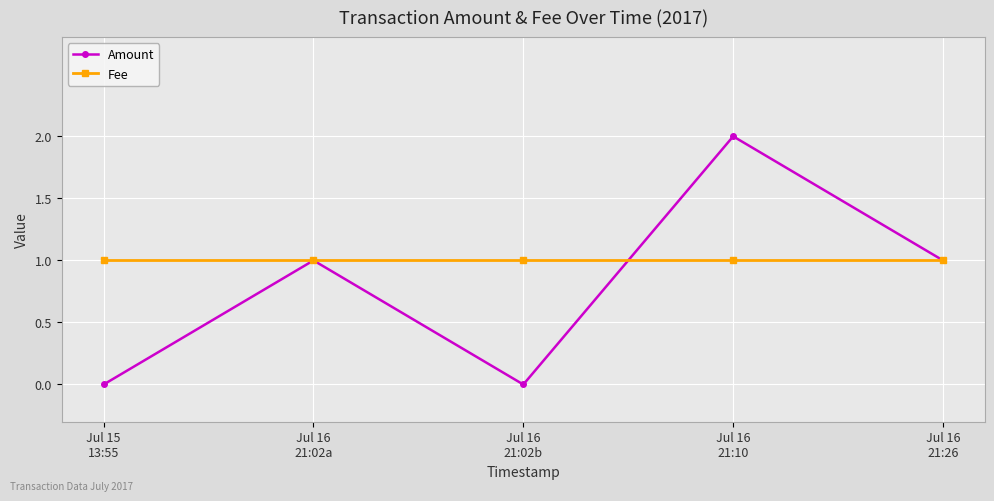

Which series has the largest total across all categories?

Fee